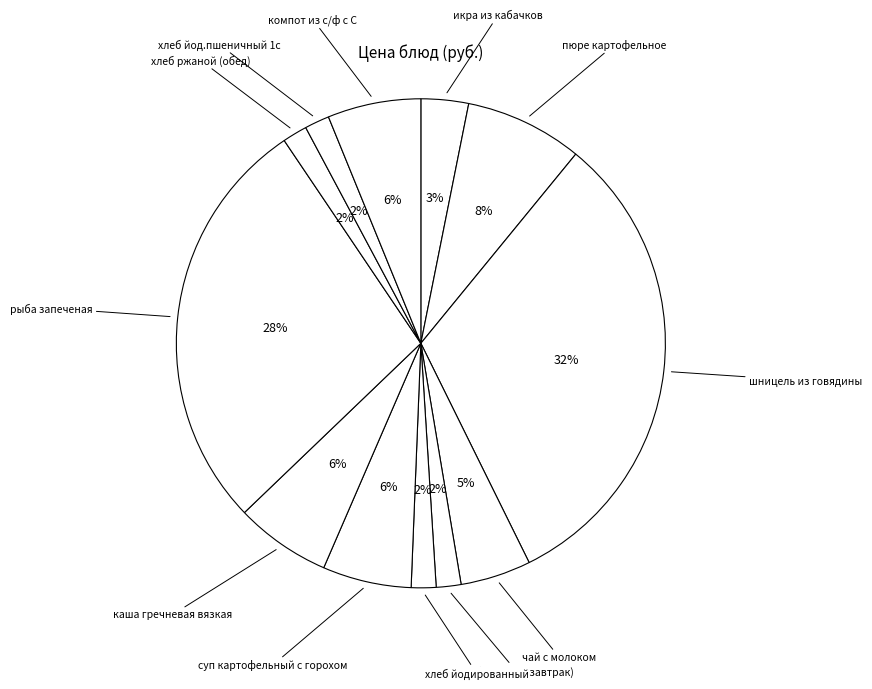

To the nearest percent, what is the average slice percentage?

8%